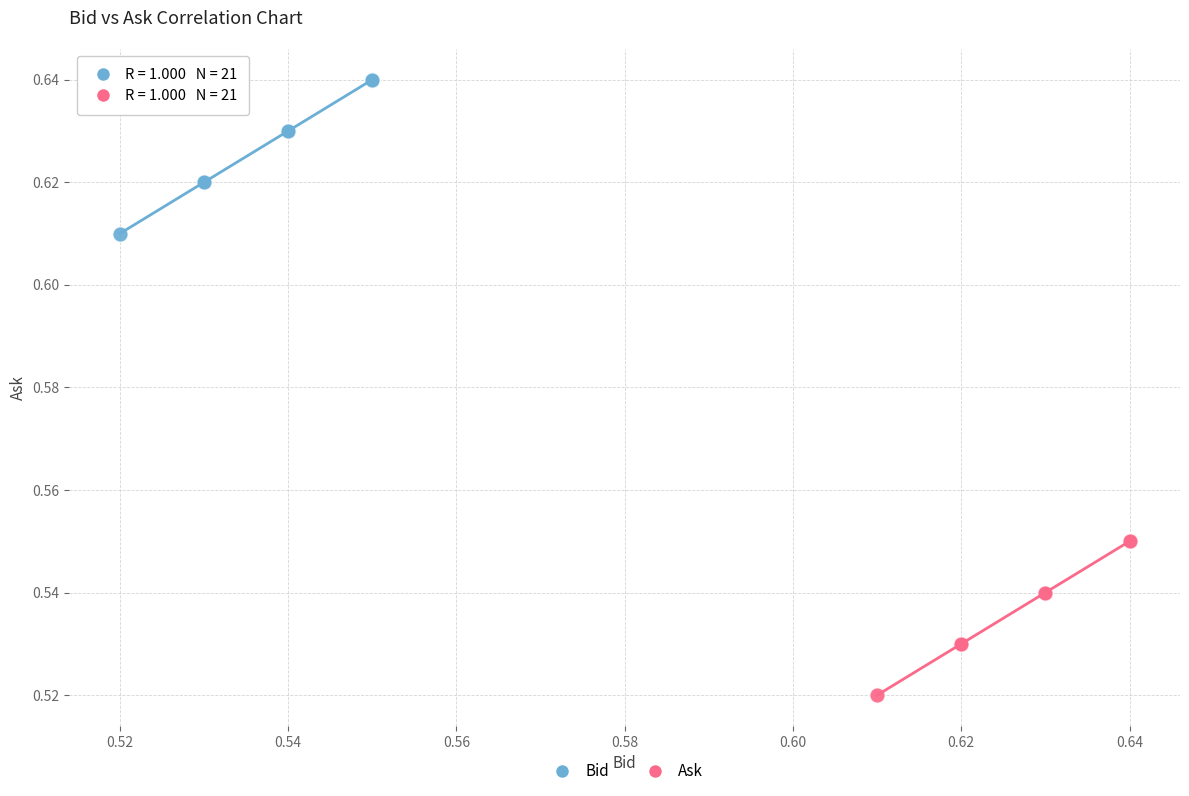

Which series contains the lowest Y value?

Ask